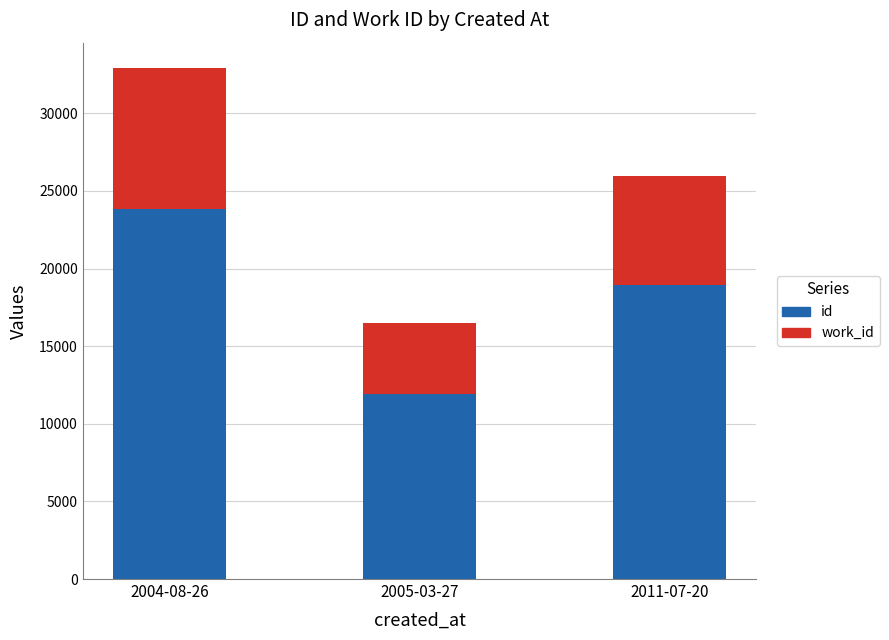

Which series has the widest spread of values?

id